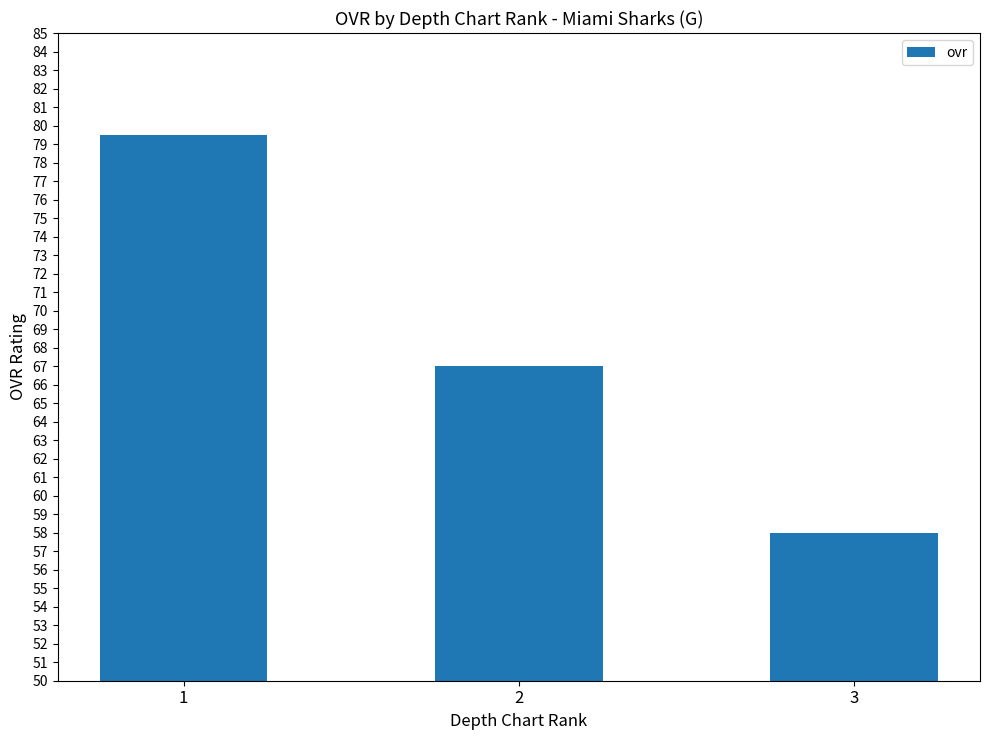

Rank the categories by value from lowest to highest.

3, 2, 1